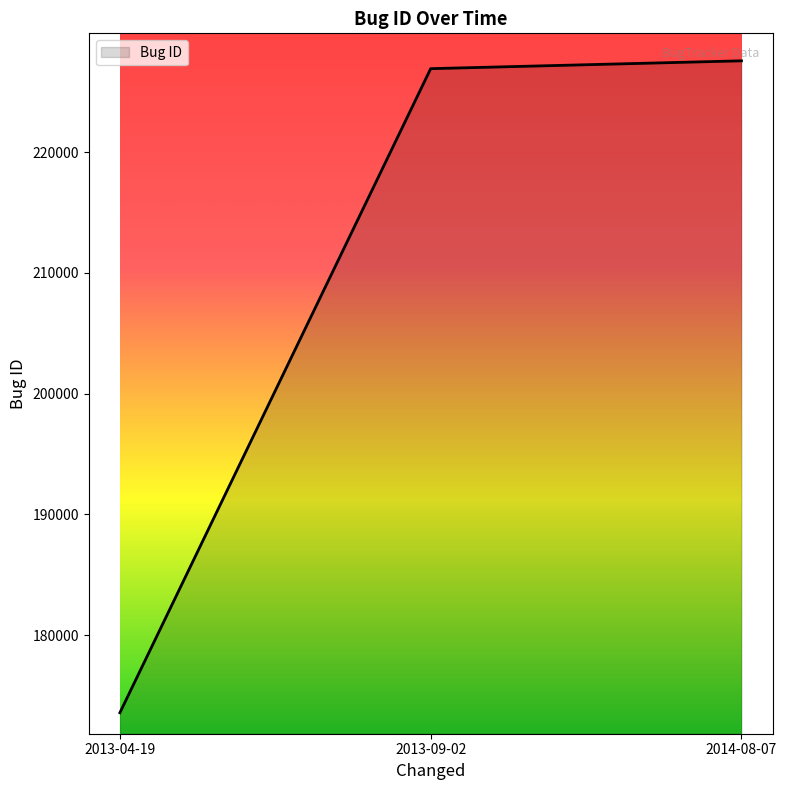

Is it true that the value at 2013-04-19 is 173572?

True